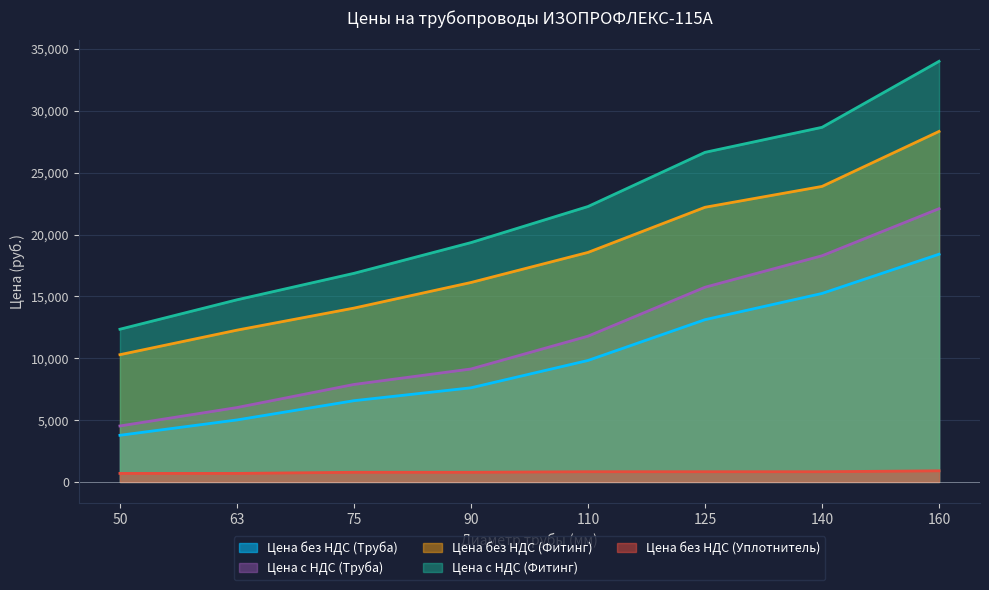

True or false: Цена с НДС (Фитинг) and Цена с НДС (Труба) cross at least once.

False